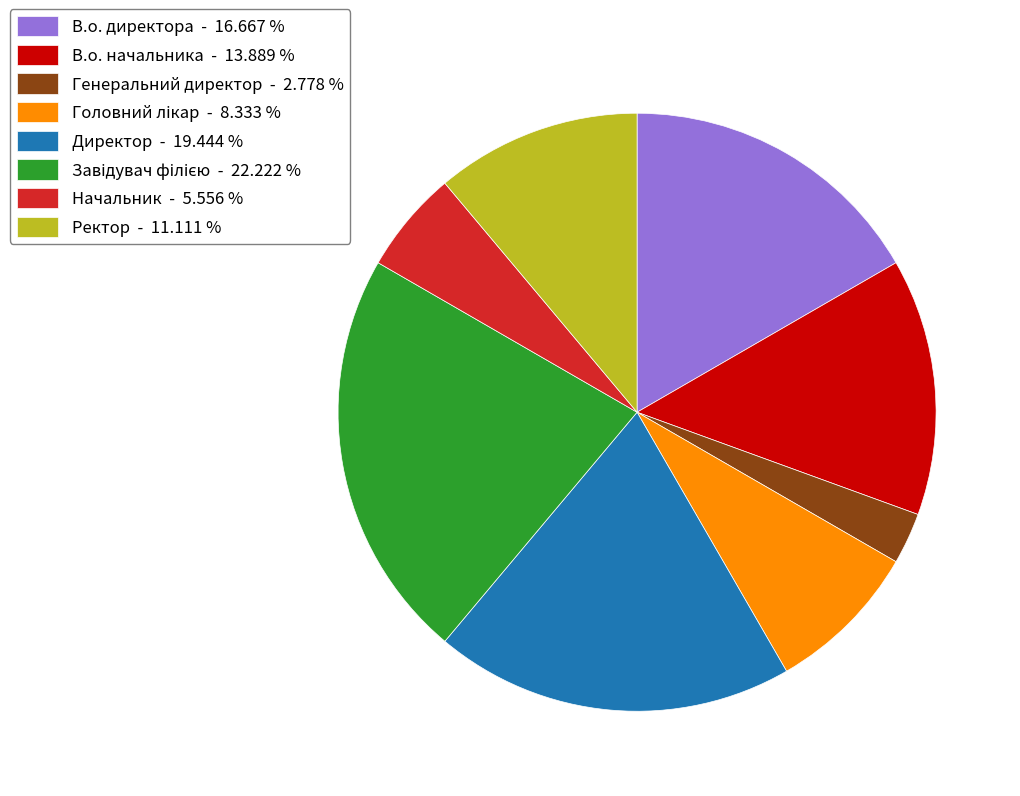

Which has a higher value, Генеральний директор or Начальник?

Начальник